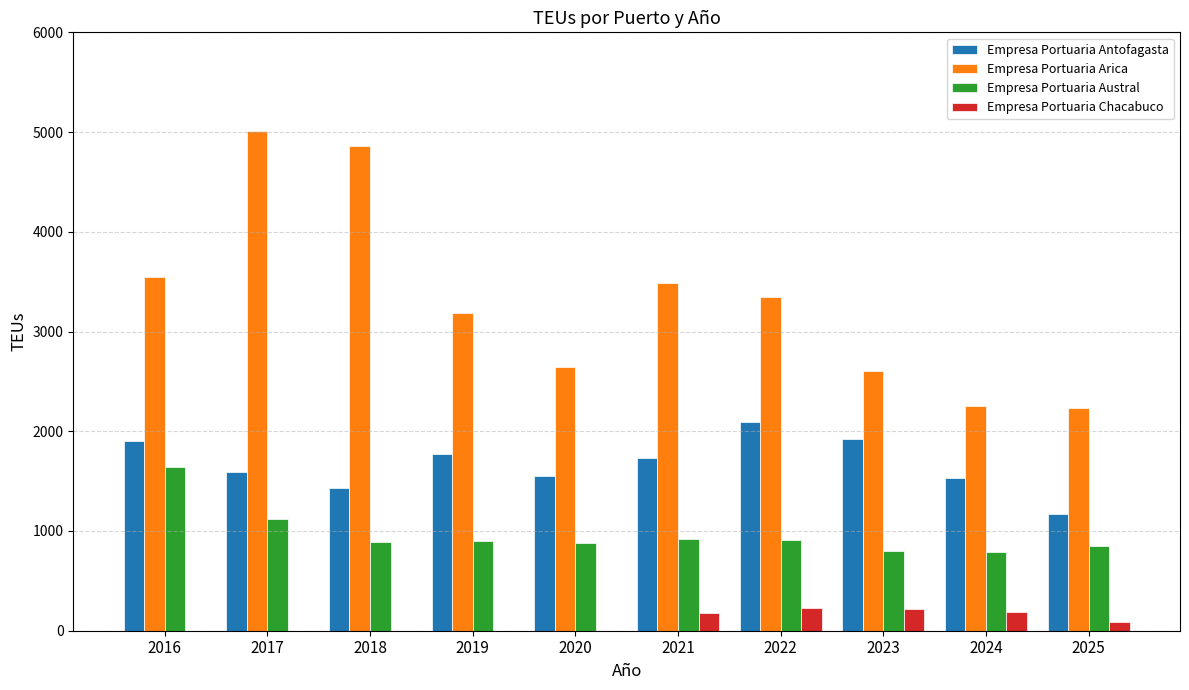

Which series has the widest spread of values?

Empresa Portuaria Arica